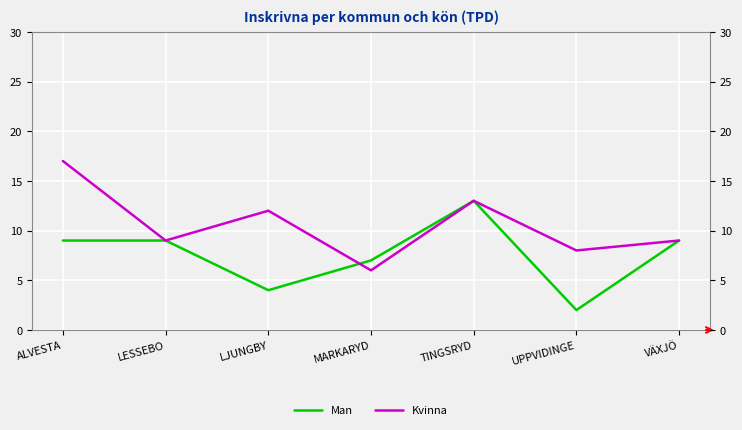

Between LJUNGBY and TINGSRYD, which is larger?

TINGSRYD